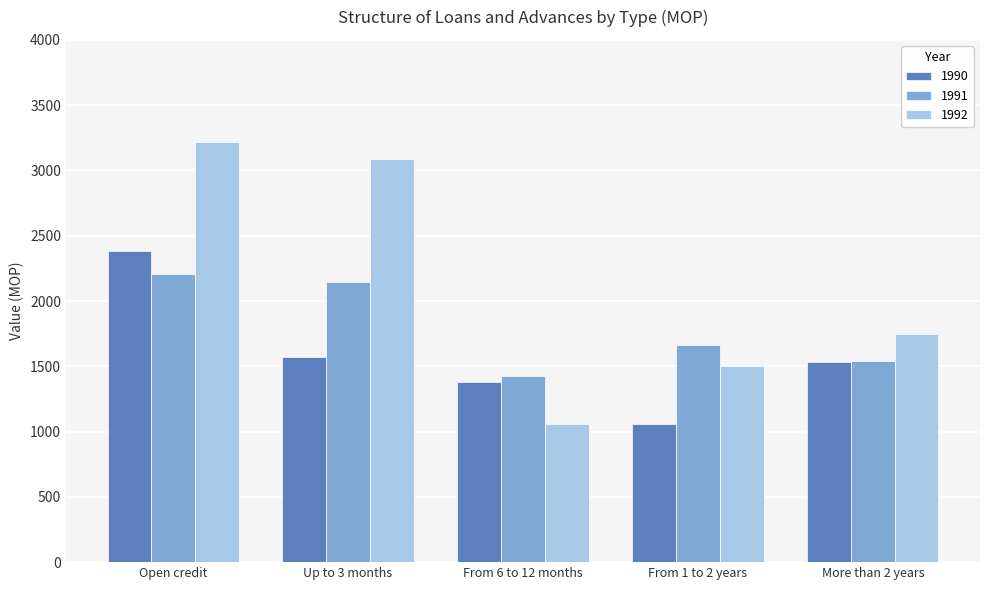

Is the value of 1991 at From 6 to 12 months greater than the value of 1990 at Up to 3 months?

No